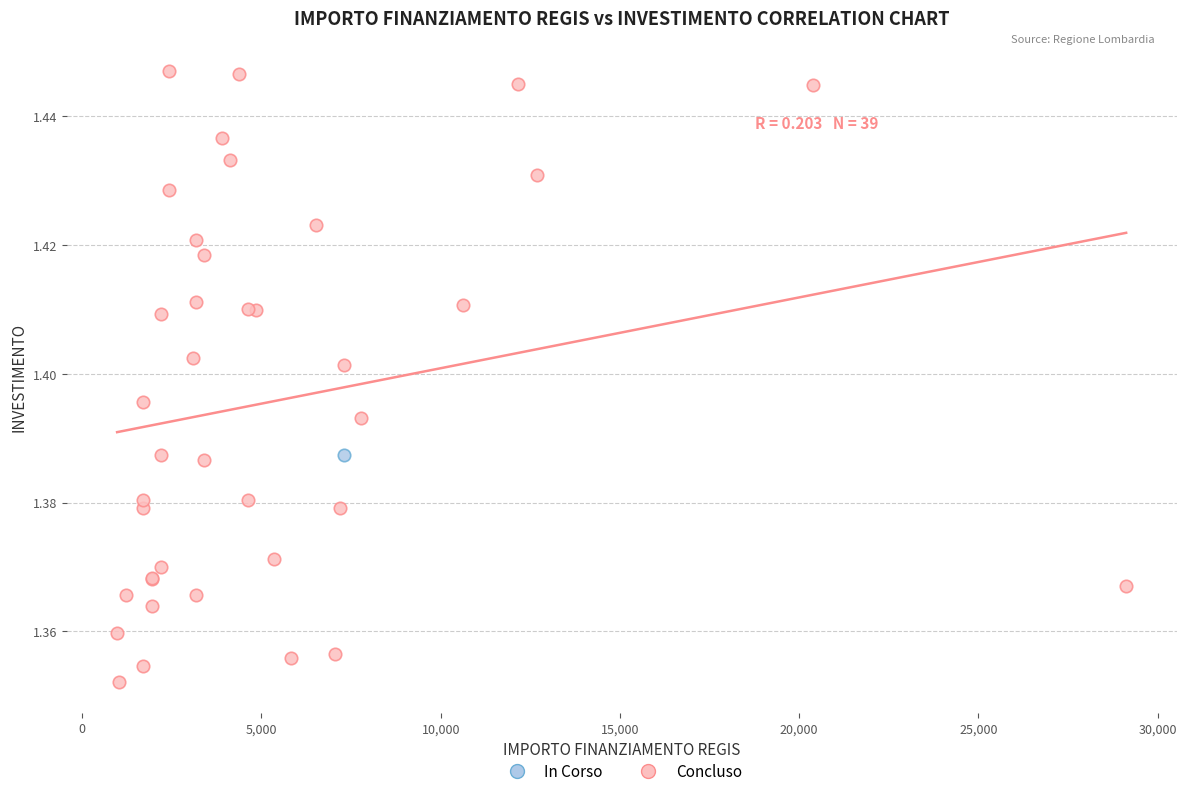

What are all the series names shown in the legend?

In Corso, Concluso